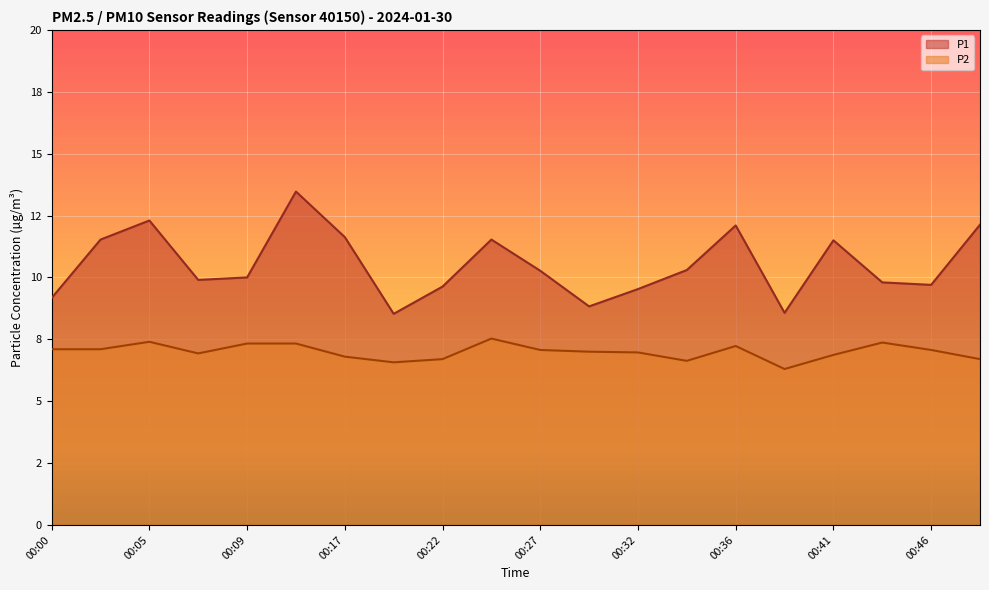

True or false: P1 and P2 intersect in this chart.

False